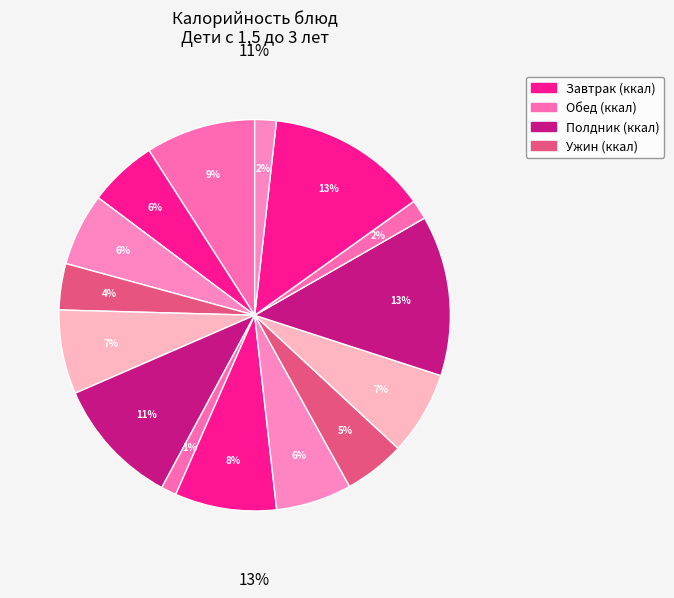

Is it true that Сельдь слабосоленая is 10% of the pie?

False